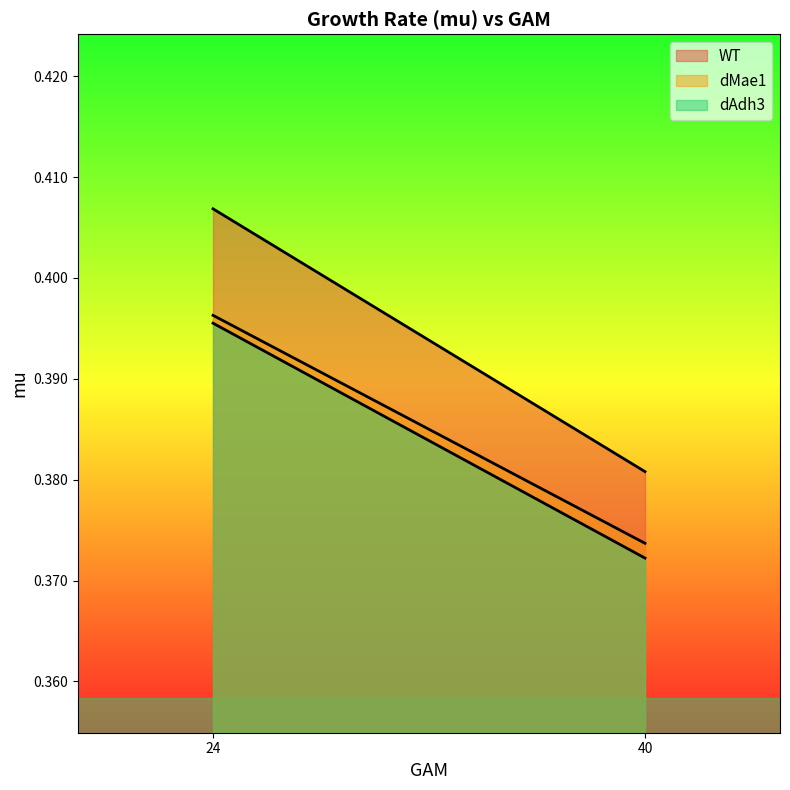

Count the dAdh3 values in the range 0 to 1.

2